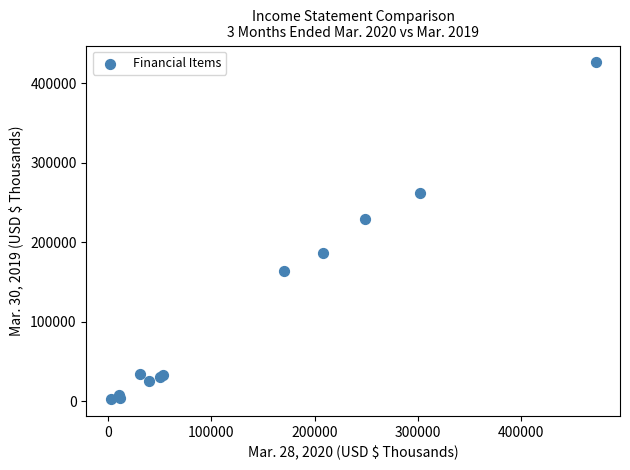

What Y value in the scatter plot is closest to 214527?

229526